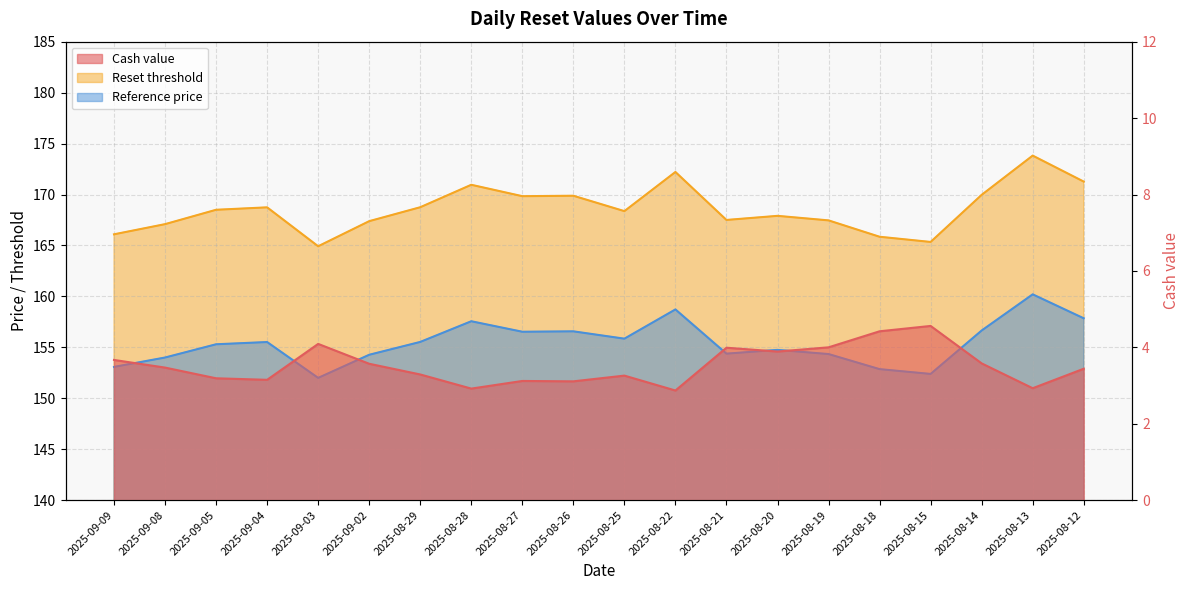

Which series changed the most between 2025-09-04 and 2025-08-28?

Reset threshold